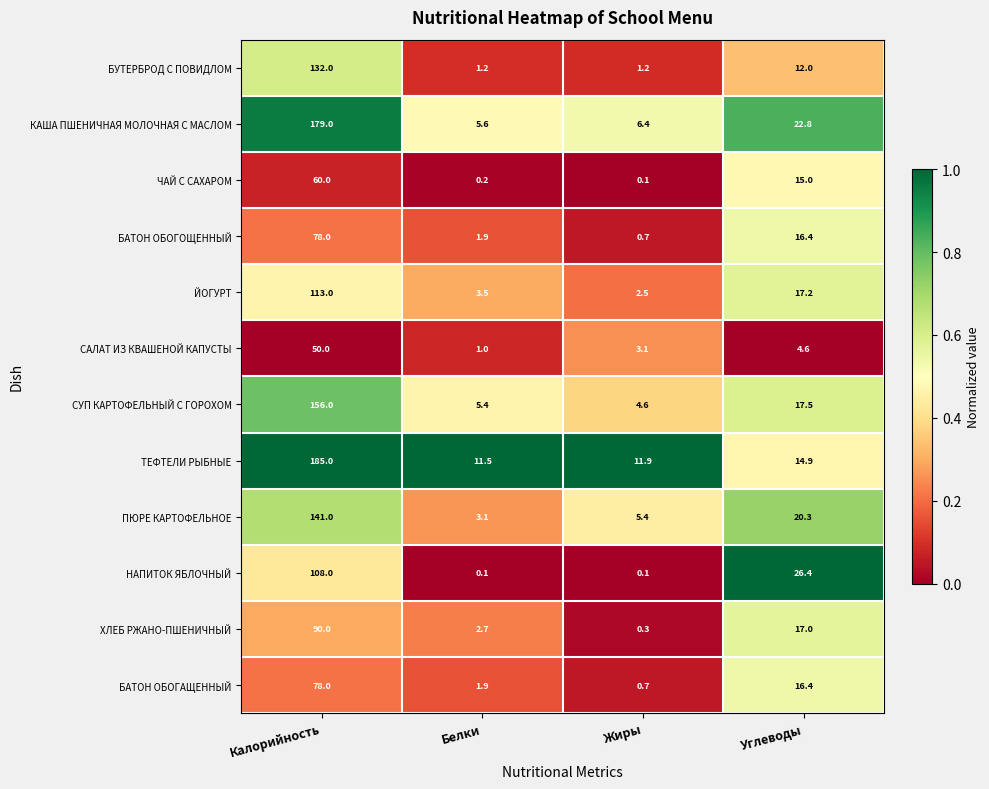

Which series has the largest range (max minus min)?

ТЕФТЕЛИ РЫБНЫЕ